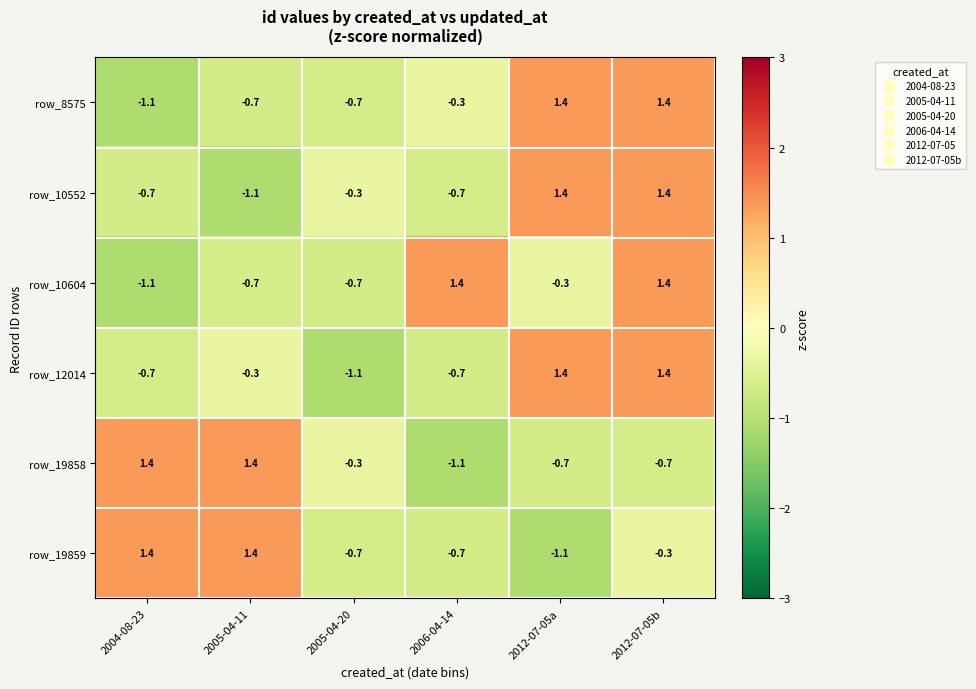

How many data points does each series have?

6